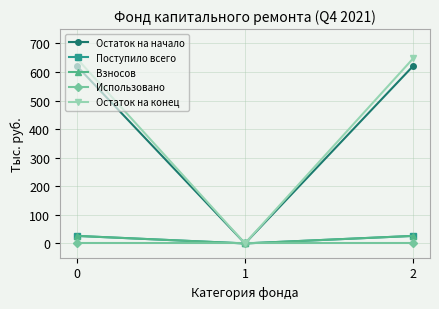

What is the sum of the Взносов values at 0 and 1?

26.4